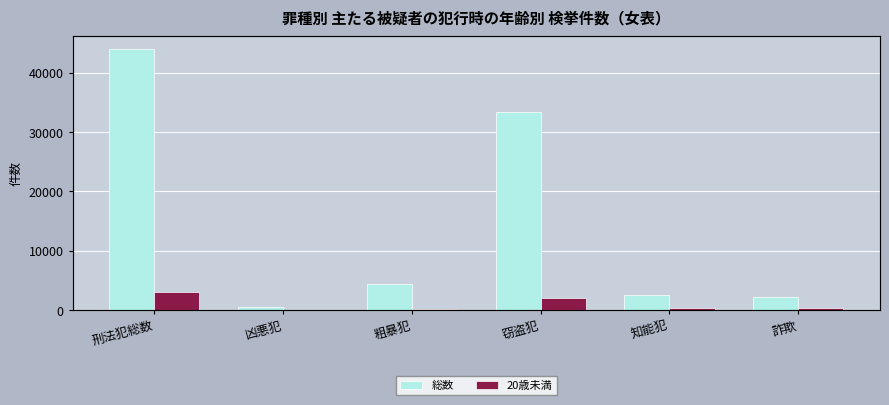

What is the minimum value for 20歳未満?

25